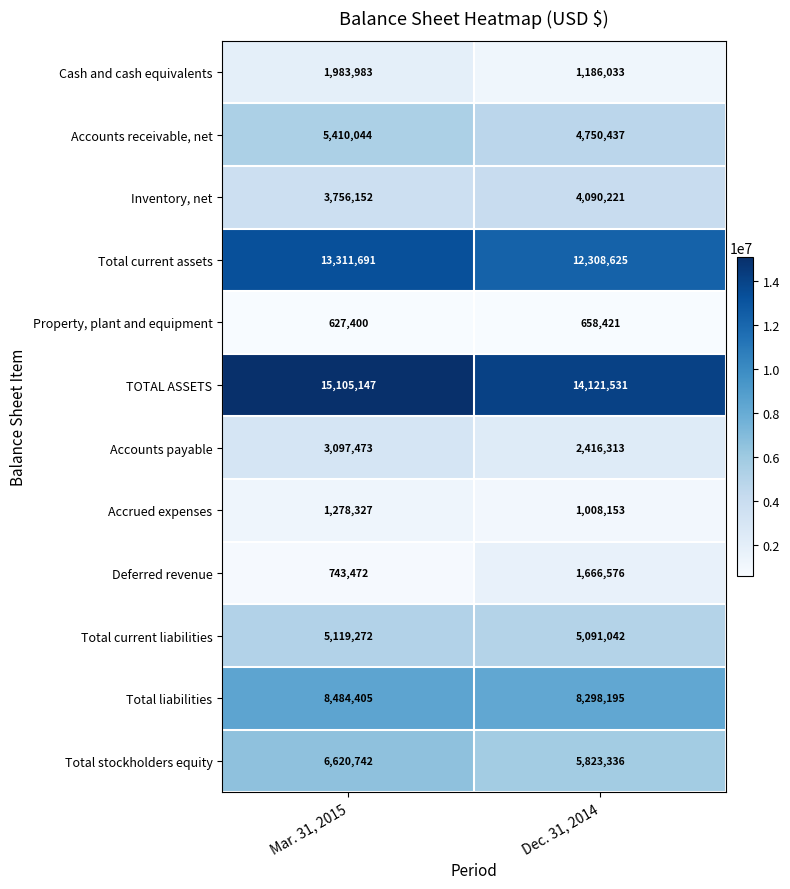

What is the difference between the Deferred revenue values at Dec. 31, 2014 and Mar. 31, 2015?

923104